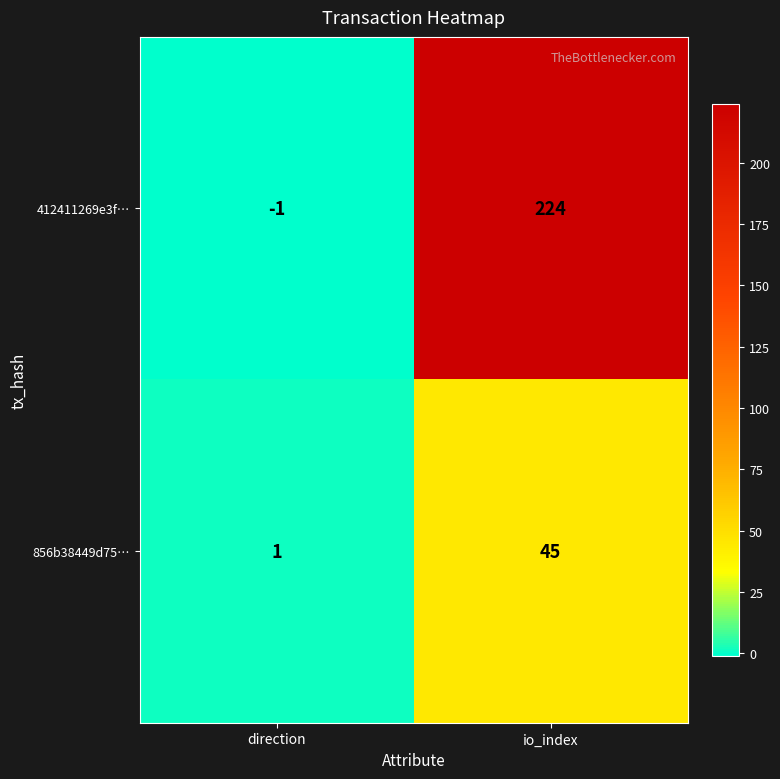

Is it true that 856b38449d75… equals 45 at io_index?

True